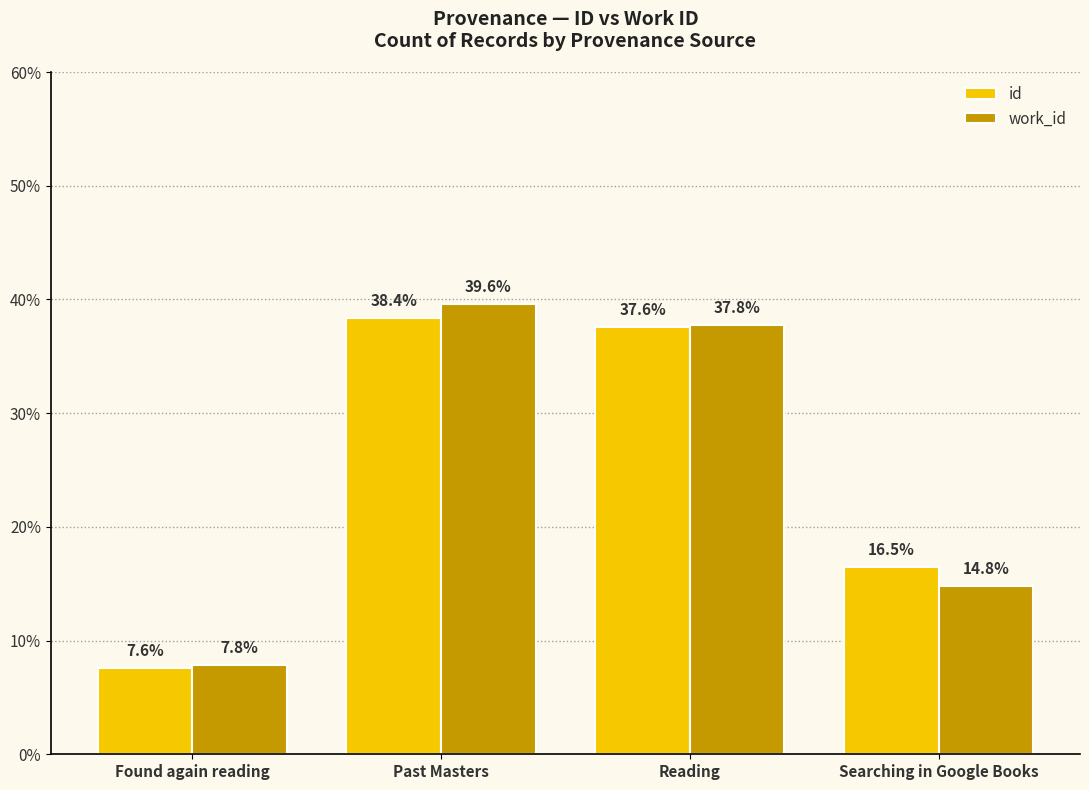

What is the minimum value for work_id?

7.8